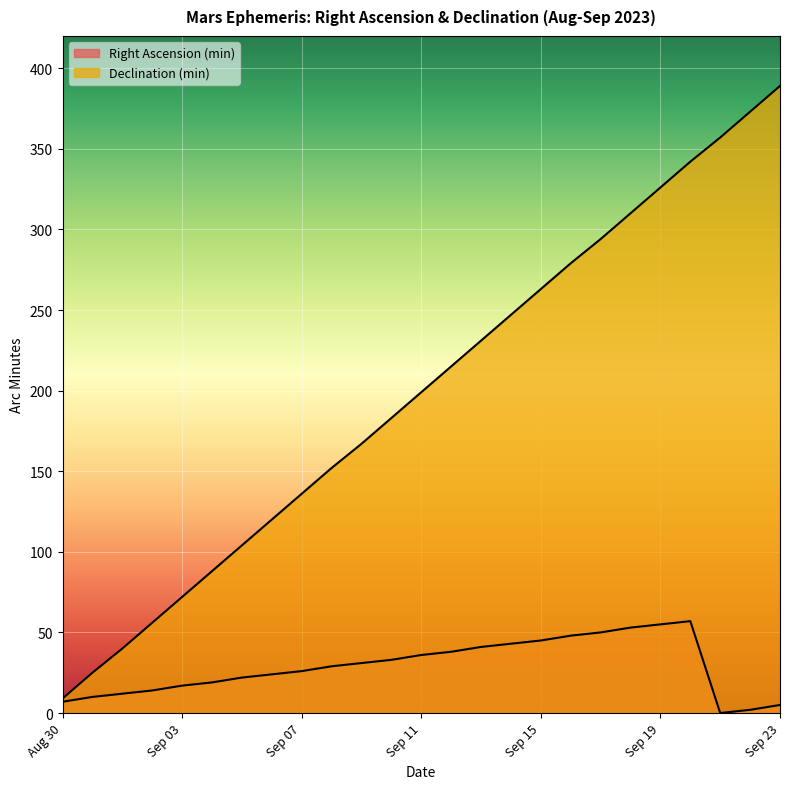

True or false: Right Ascension (min) and Declination (min) intersect in this chart.

False